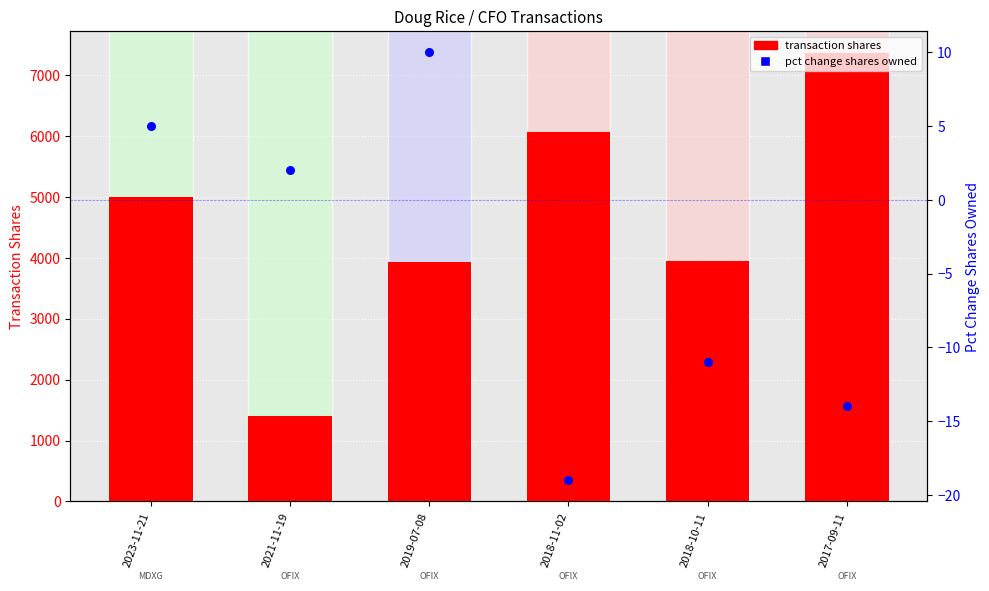

Which series has the widest spread of Y values?

transaction shares